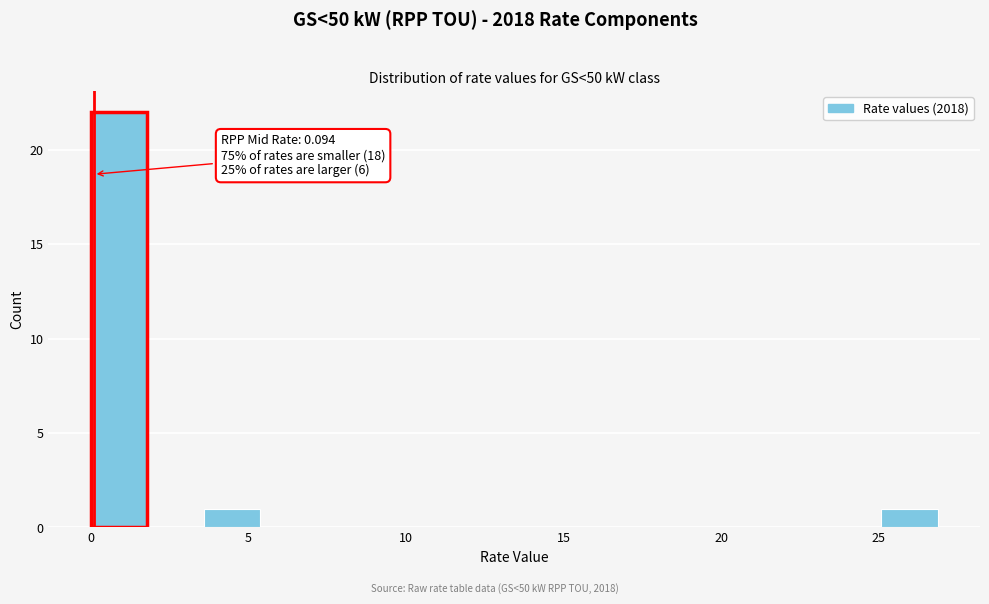

Around what value on the x-axis is the tallest bar? Give the approximate position of its centre, as read against the axis.

1.0